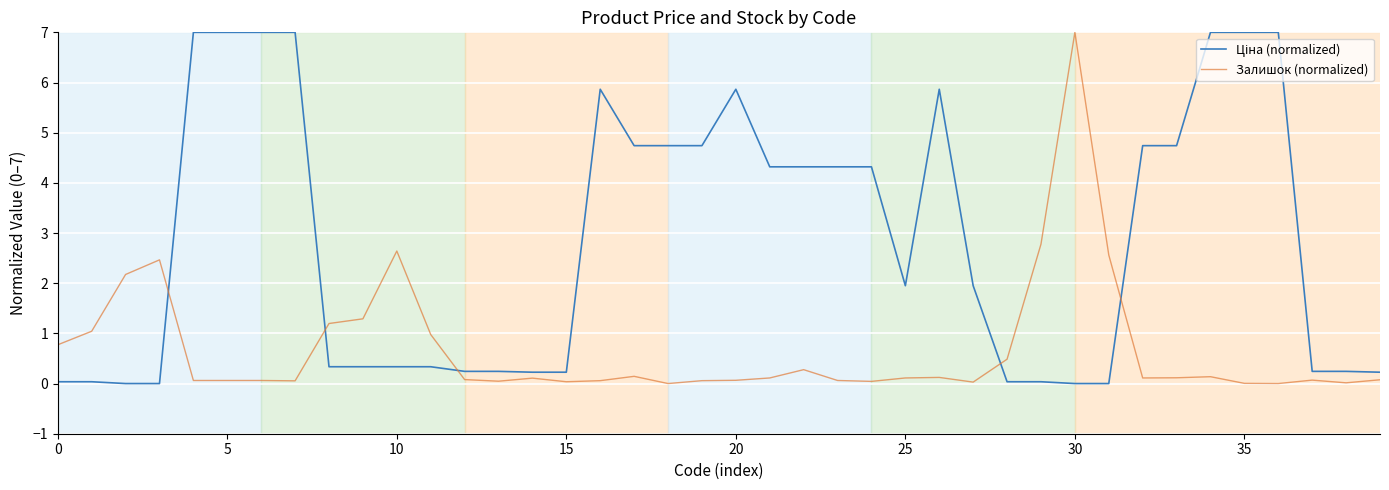

What is the difference between the maximum and minimum values in the Залишок (normalized) series?

7.0